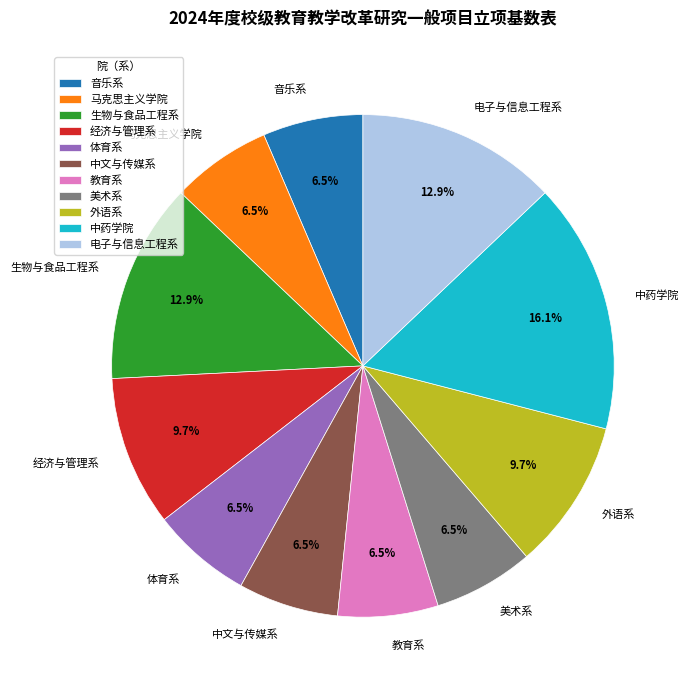

Count the number of slices in the pie.

11